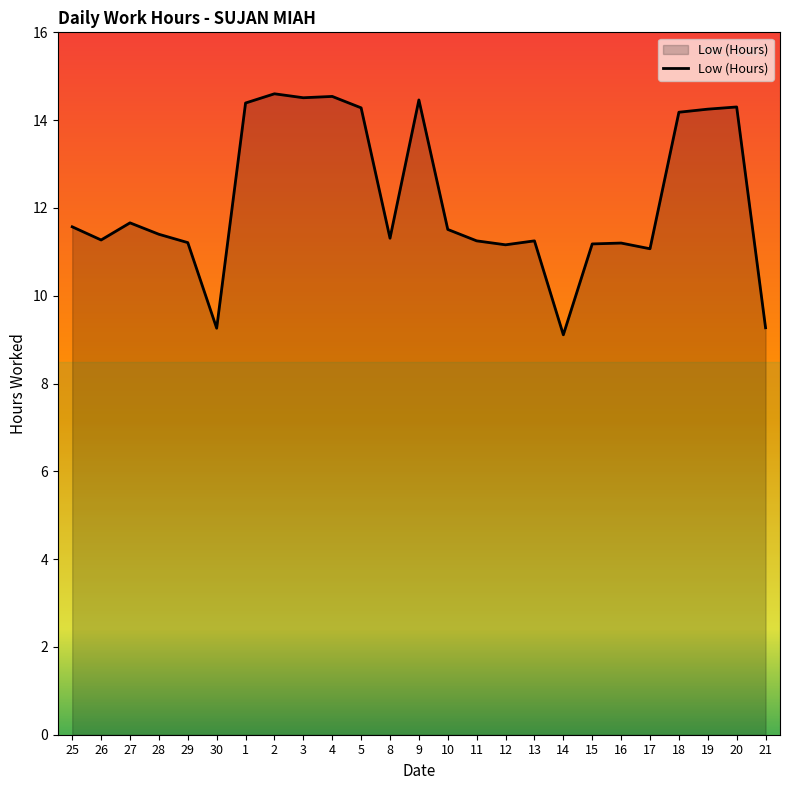

Approximately how many times larger is the value at 4 compared to 20?

1.0